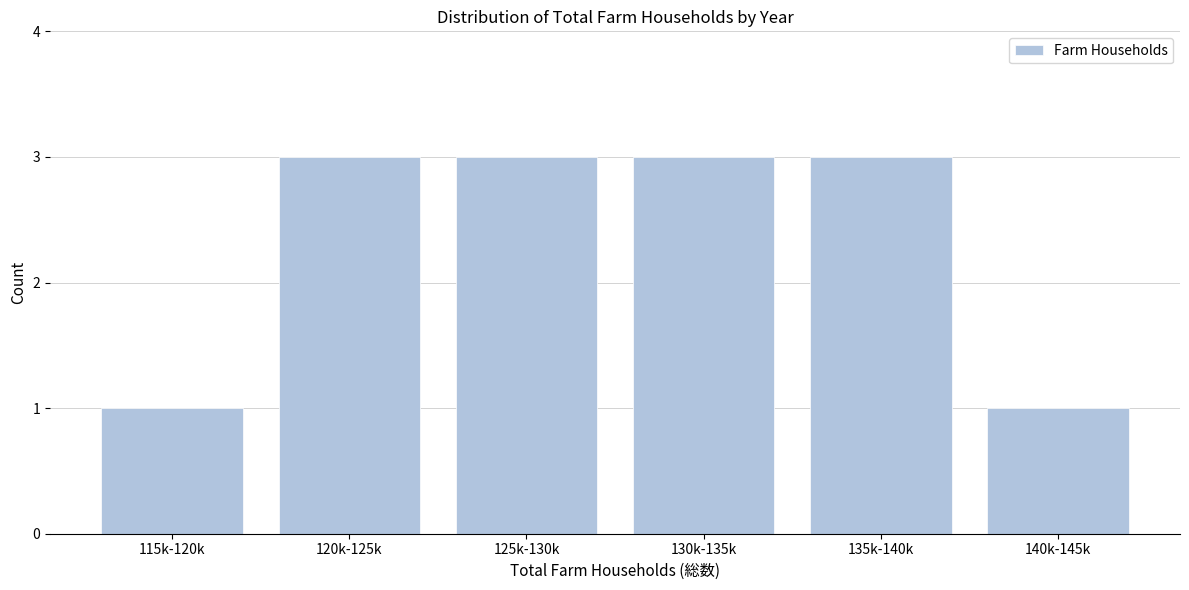

Reading right to left, extract all data points from this chart.

1	3	3	3	3	1